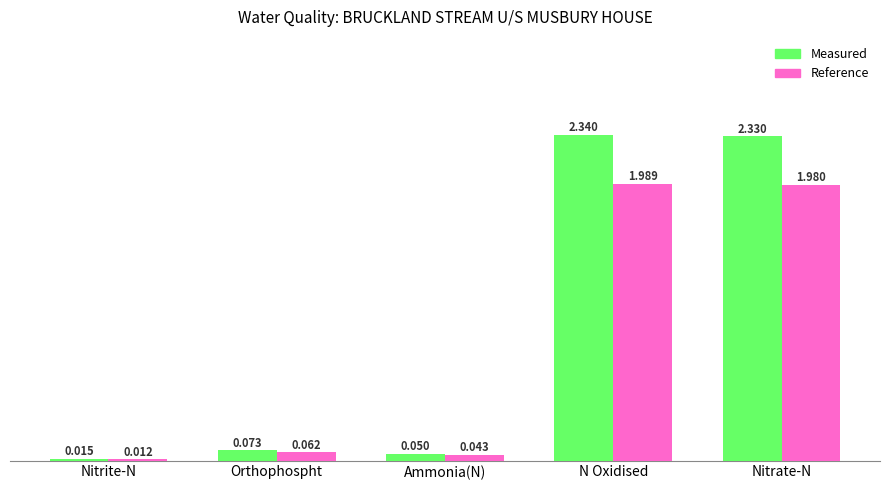

At which label is Reference closest to 1?

Orthophospht